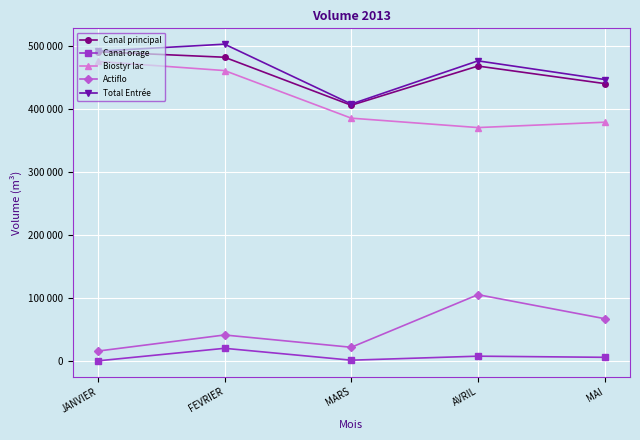

What is the difference between the highest and lowest values at MAI?

440546